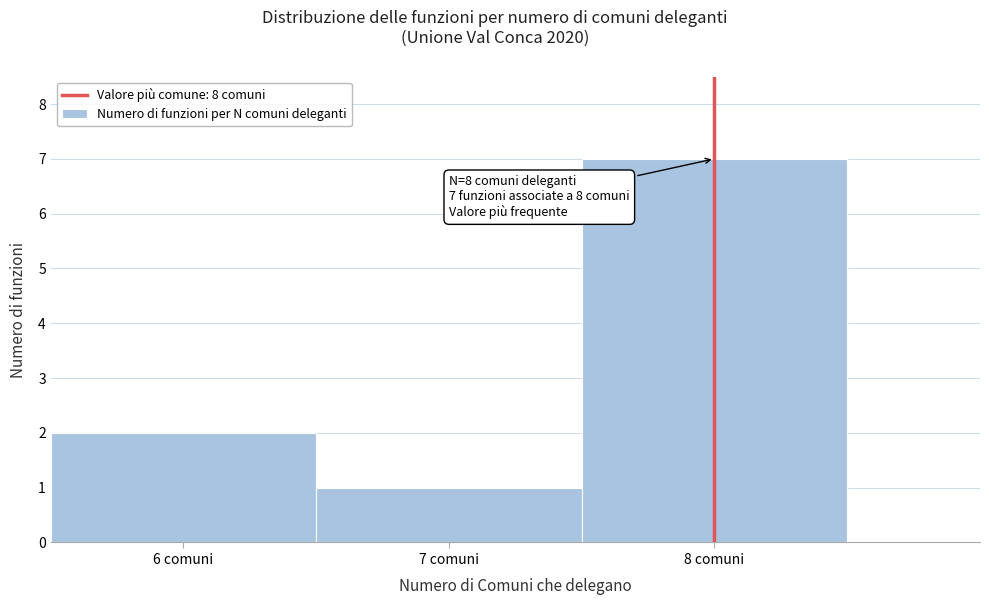

Which range on the x-axis has the tallest bar?

7.5 to 8.5